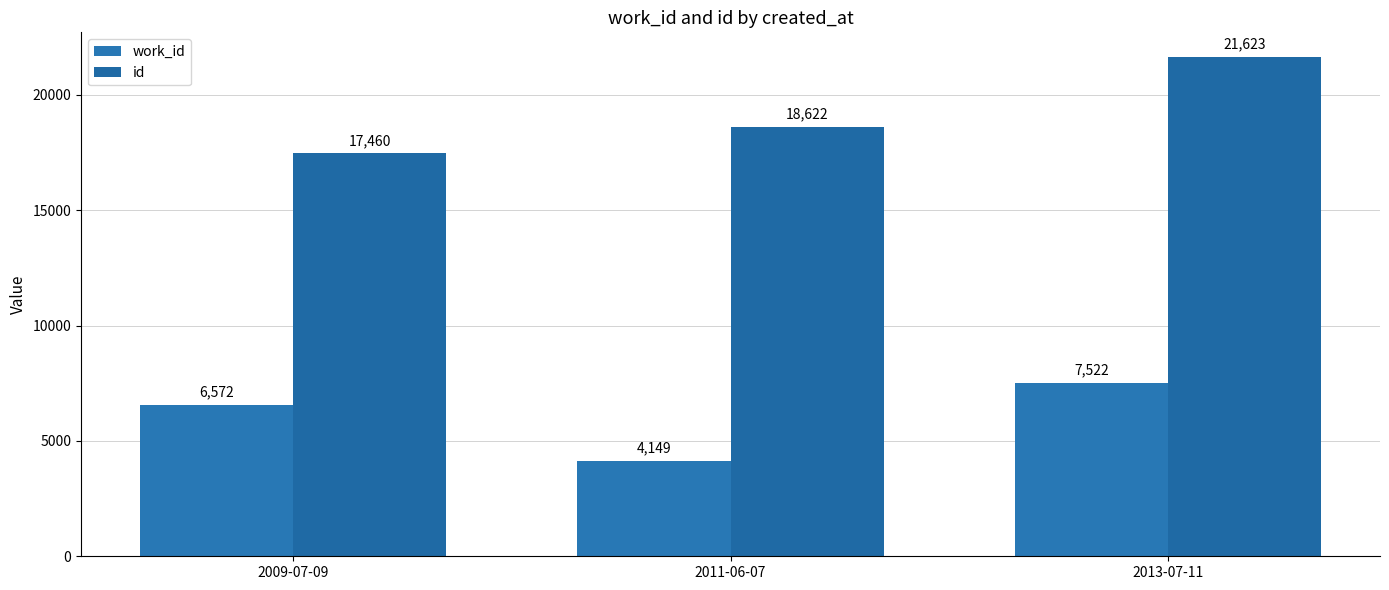

Which category has the highest value across all series?

2013-07-11